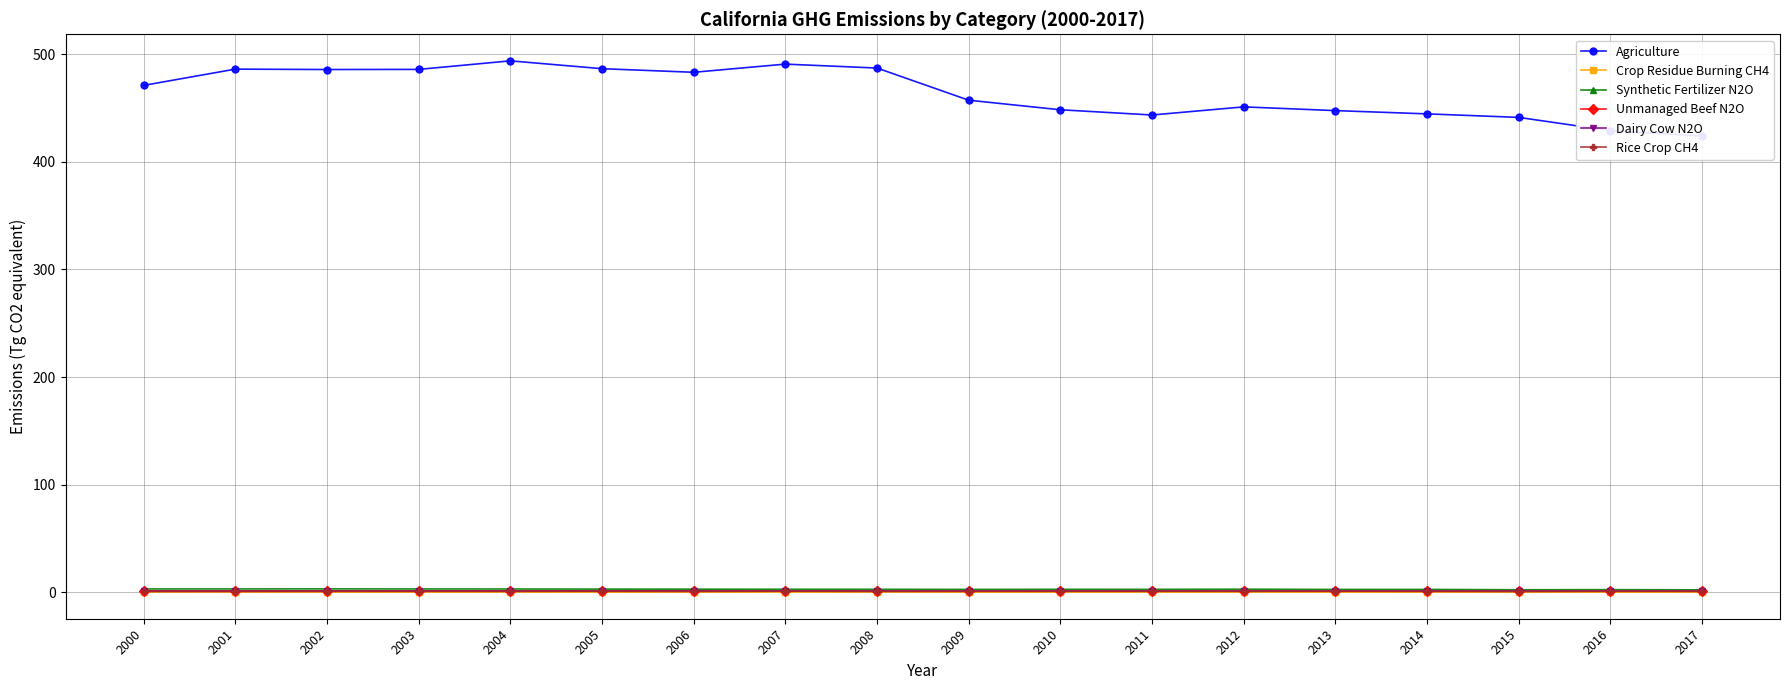

Which series changed the most between 2005 and 2011?

Agriculture